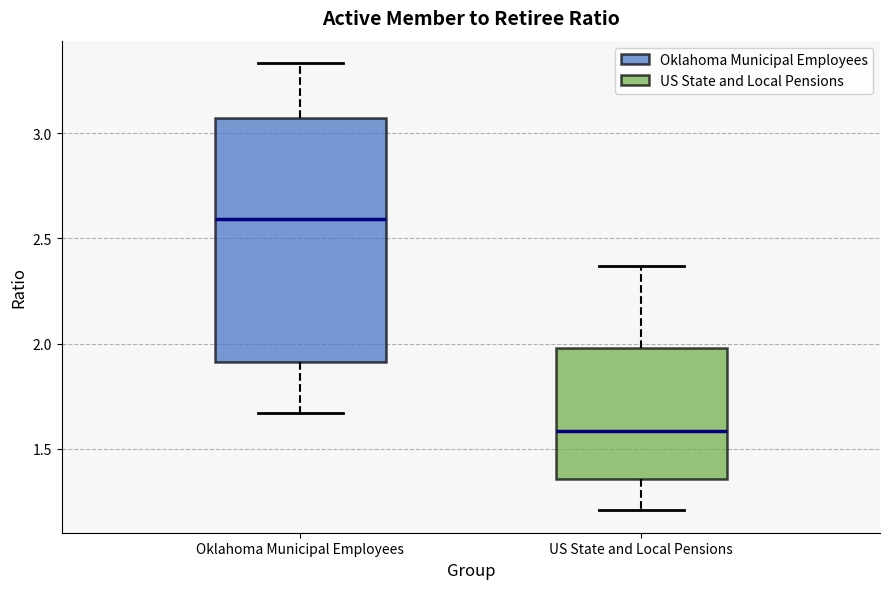

Reading left to right, transcribe this box plot: for each box, give where its median line is, the range the box spans, and where its two whiskers end, as read against the y-axis. The values are not printed on the chart, so give them approximately, as read against the axis.

Oklahoma Municipal Employees: median 2.60, box 1.90 to 3.05, whiskers 1.65 to 3.35
US State and Local Pensions: median 1.60, box 1.35 to 2.00, whiskers 1.20 to 2.35